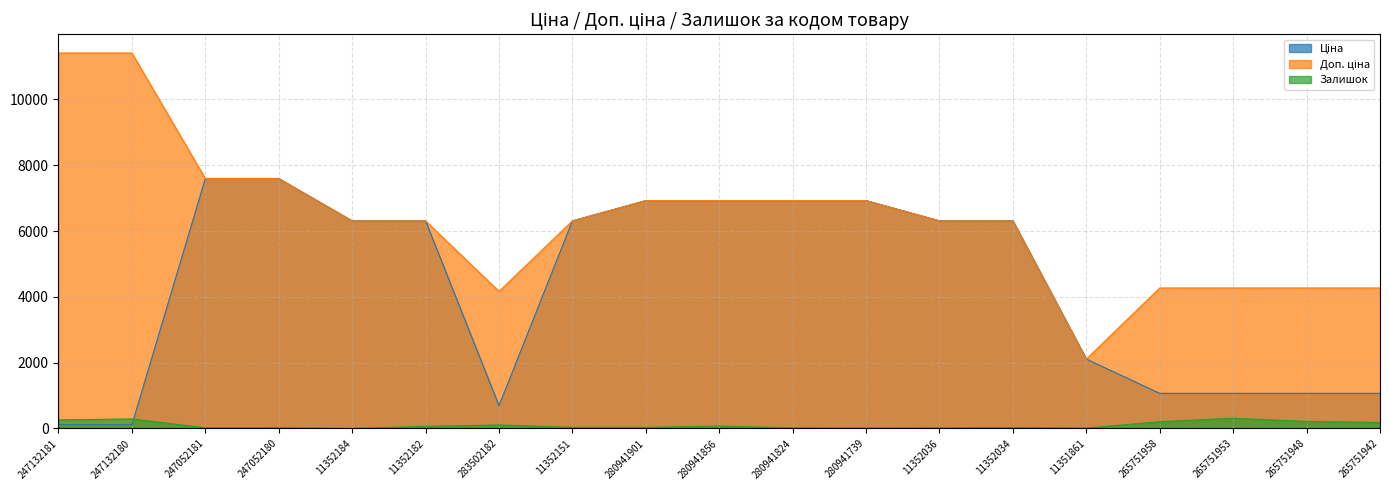

What is the total value across all series at 265751958?

5541.8